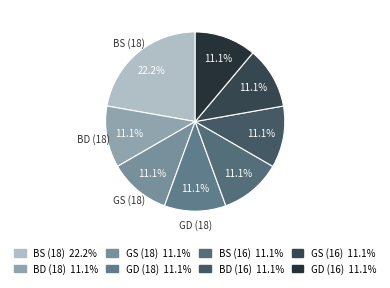

Is it true that GD (16) is 1% of the pie?

False